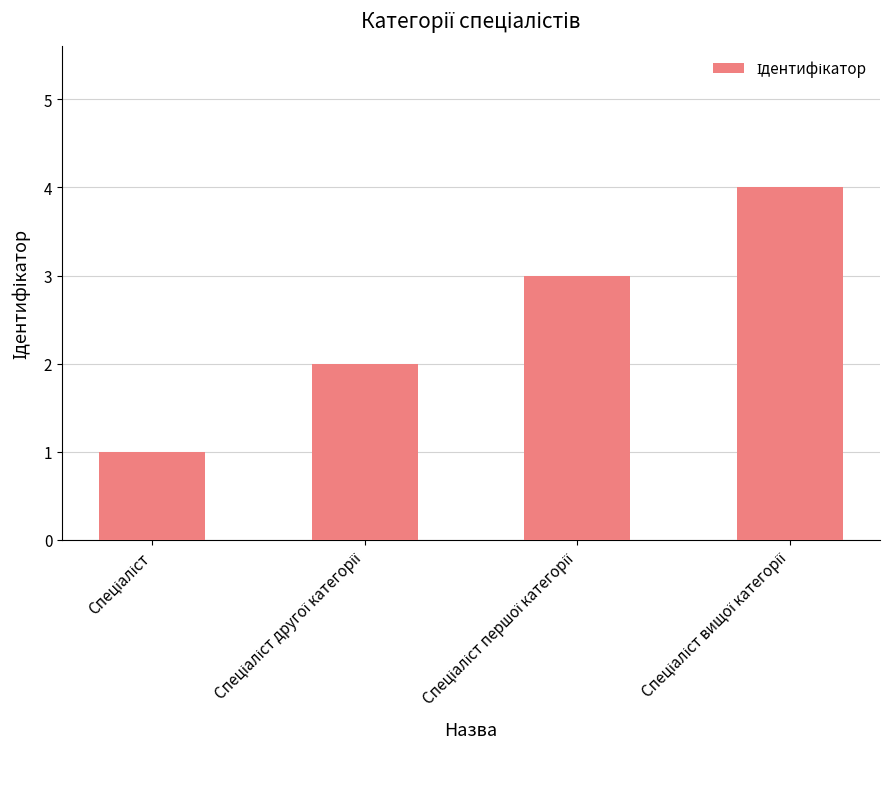

What is the greatest value displayed?

4